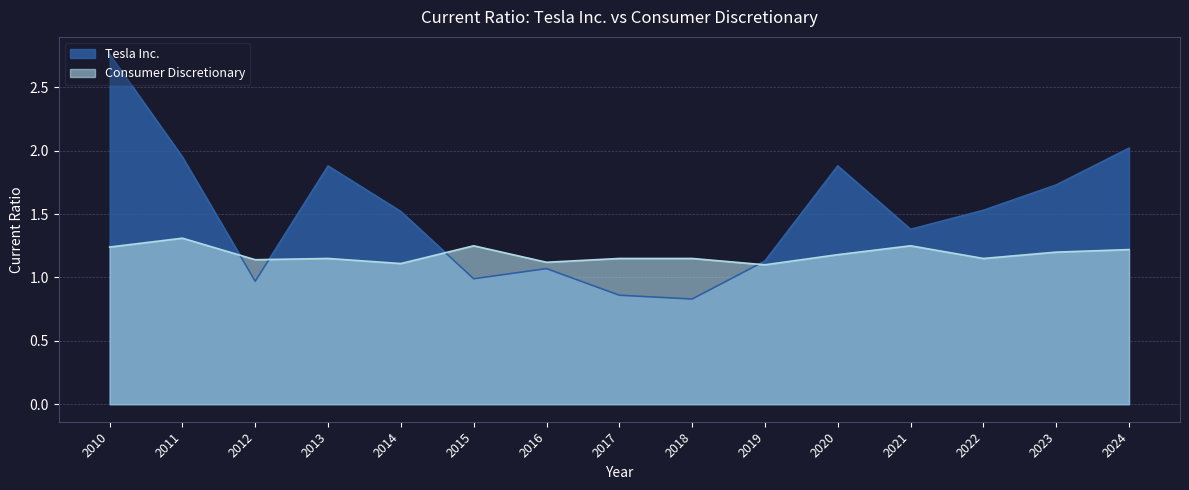

What is the approximate value of Tesla Inc. at 2013?

1.9